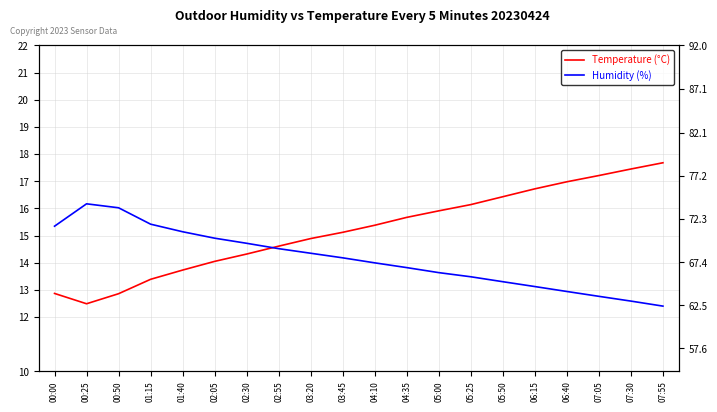

Reading left to right, what are all the values shown in this chart?

Temperature (°C): 12.9	12.5	12.9	13.4	13.7	14.1	14.3	14.6	14.9	15.1	15.4	15.7	15.9	16.1	16.4	16.7	17.0	17.2	17.4	17.7
Humidity (%): 71.5	74.0	73.6	71.7	70.8	70.1	69.5	68.9	68.4	67.9	67.3	66.8	66.2	65.7	65.2	64.6	64.1	63.5	63.0	62.4